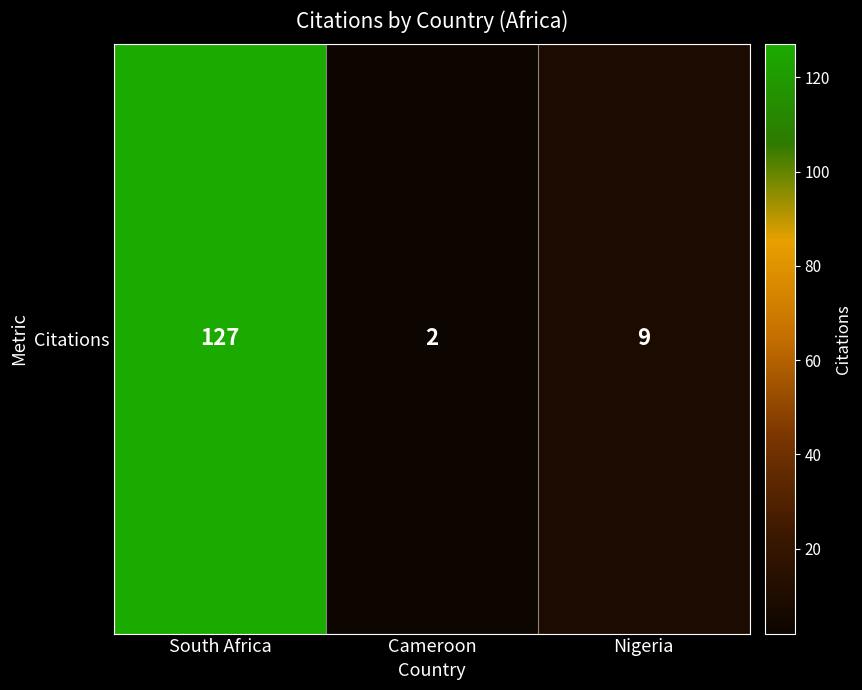

What is the average value?

46